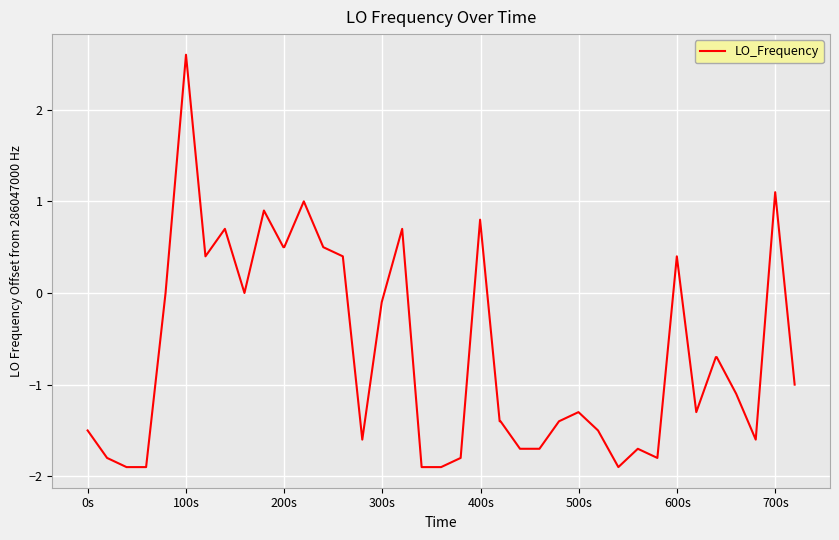

What is the difference between the maximum and minimum values?

4.5